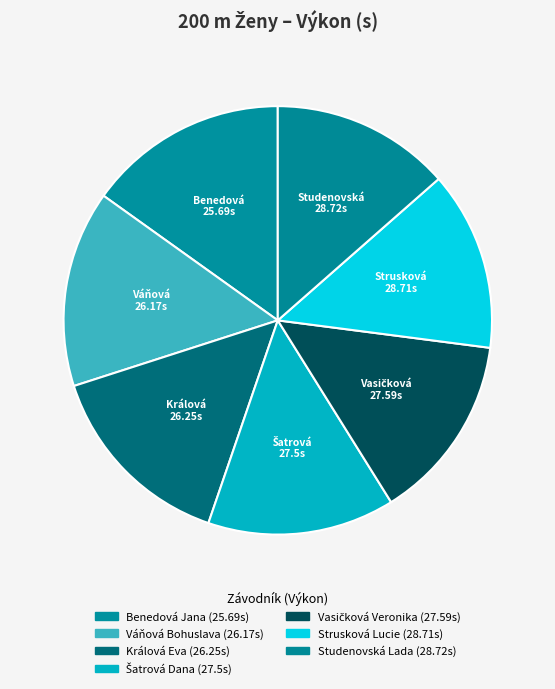

Approximately how many times larger is the value at Vasičková Veronika compared to Benedová Jana?

1.1